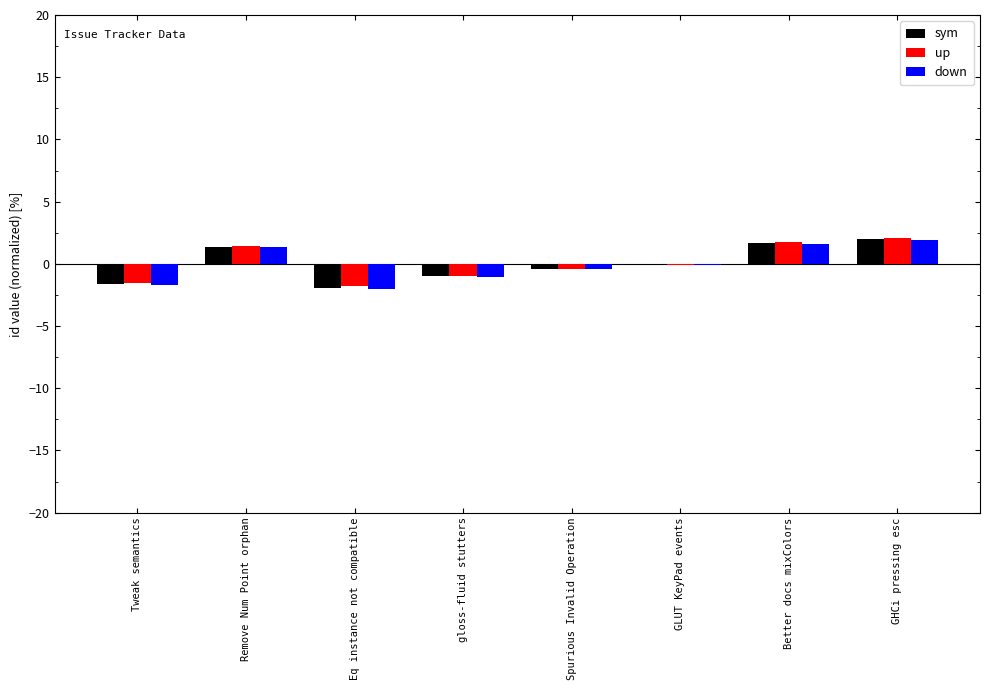

Reading right to left, transcribe all the data shown in this chart.

sym: GHCi pressing esc=2.0	Better docs mixColors=1.7	GLUT KeyPad events=-0.1	Spurious Invalid Operation=-0.4	gloss-fluid stutters=-1.0	Eq instance not compatible=-1.9	Remove Num Point orphan=1.4	Tweak semantics=-1.6
up: GHCi pressing esc=2.1	Better docs mixColors=1.8	GLUT KeyPad events=-0.1	Spurious Invalid Operation=-0.4	gloss-fluid stutters=-1.0	Eq instance not compatible=-1.8	Remove Num Point orphan=1.5	Tweak semantics=-1.5
down: GHCi pressing esc=1.9	Better docs mixColors=1.6	GLUT KeyPad events=-0.1	Spurious Invalid Operation=-0.4	gloss-fluid stutters=-1.1	Eq instance not compatible=-2.0	Remove Num Point orphan=1.3	Tweak semantics=-1.7